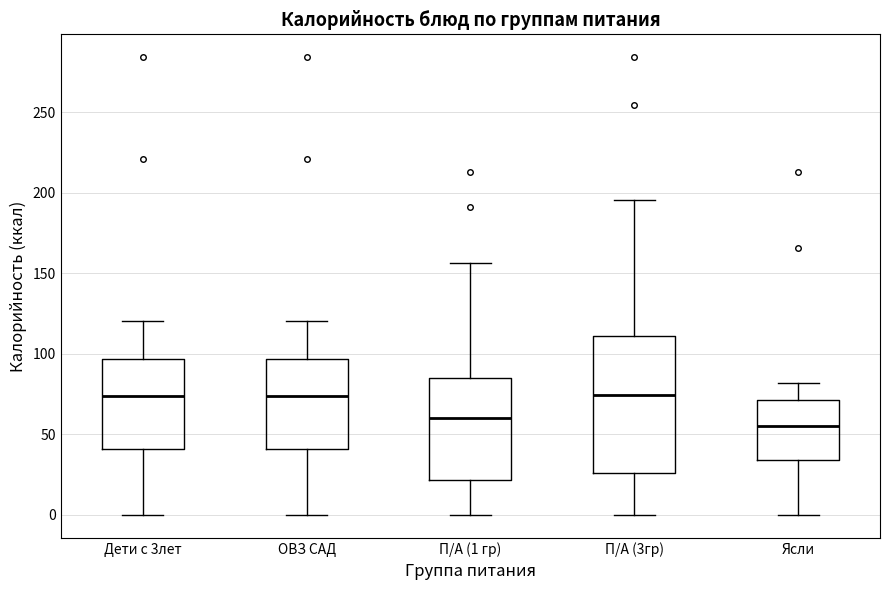

Which box is the tallest, from its lower edge to its upper edge?

П/А (3гр)